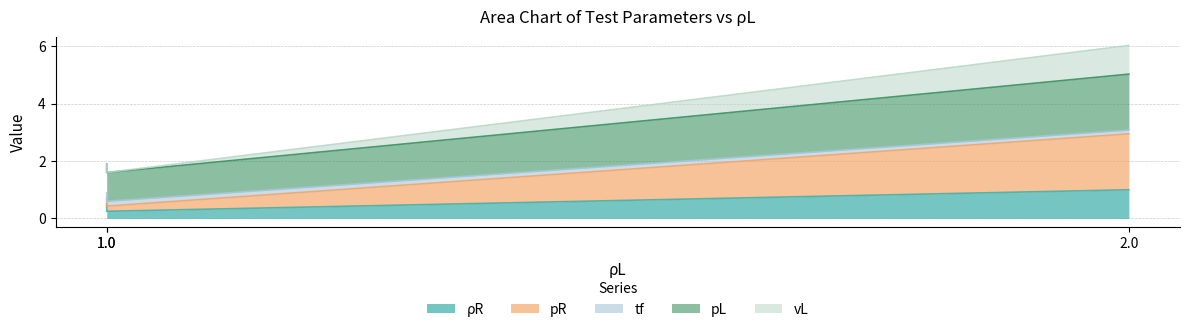

What is the spread (max minus min) of values at 1.0?

1.4